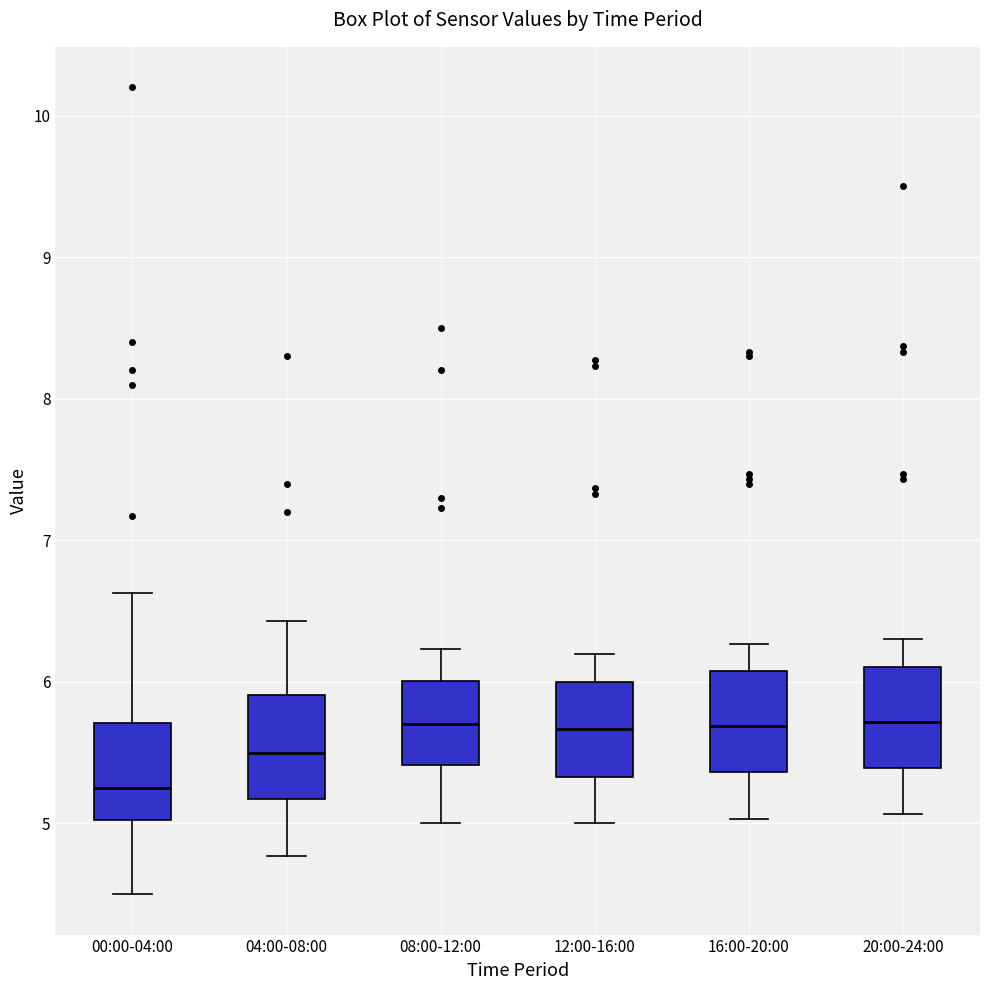

Reading left to right, read every box against the y-axis: the position of its median line, the range the box covers, and the ends of its whiskers. The values are not printed on the chart, so give them approximately, as read against the axis.

00:00-04:00: median 5.3, box 5.0 to 5.7, whiskers 4.5 to 6.6
04:00-08:00: median 5.5, box 5.2 to 5.9, whiskers 4.8 to 6.4
08:00-12:00: median 5.7, box 5.4 to 6.0, whiskers 5.0 to 6.2
12:00-16:00: median 5.7, box 5.3 to 6.0, whiskers 5.0 to 6.2
16:00-20:00: median 5.7, box 5.4 to 6.1, whiskers 5.0 to 6.3
20:00-24:00: median 5.7, box 5.4 to 6.1, whiskers 5.1 to 6.3